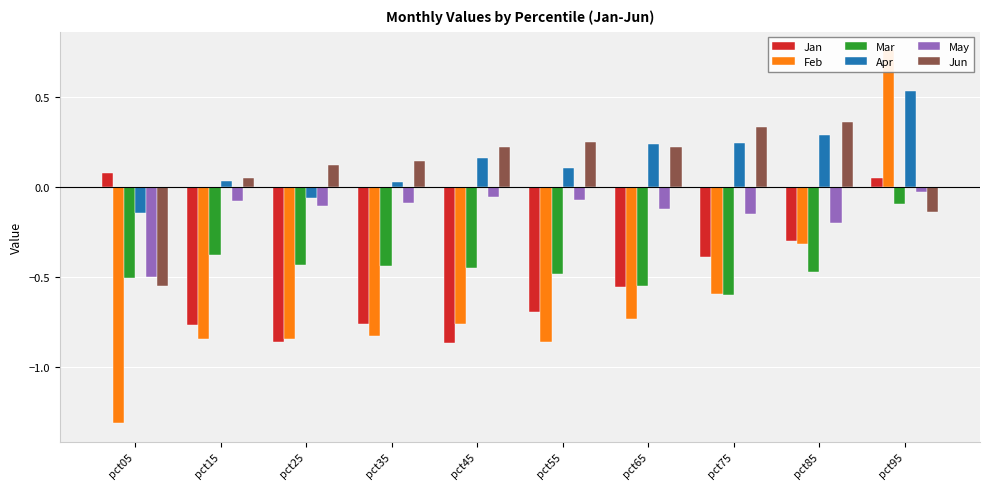

Is it true that Mar equals -0.6 at pct85?

False